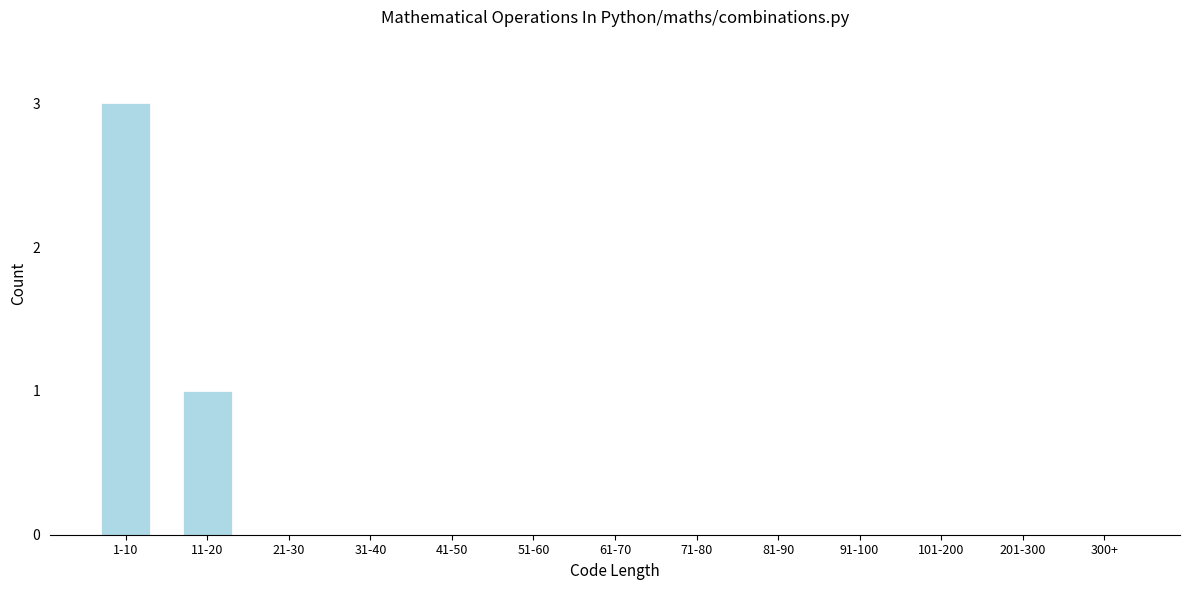

Reading left to right, extract all data points from this chart.

1-10=3	11-20=1	21-30=0	31-40=0	41-50=0	51-60=0	61-70=0	71-80=0	81-90=0	91-100=0	101-200=0	201-300=0	300+=0